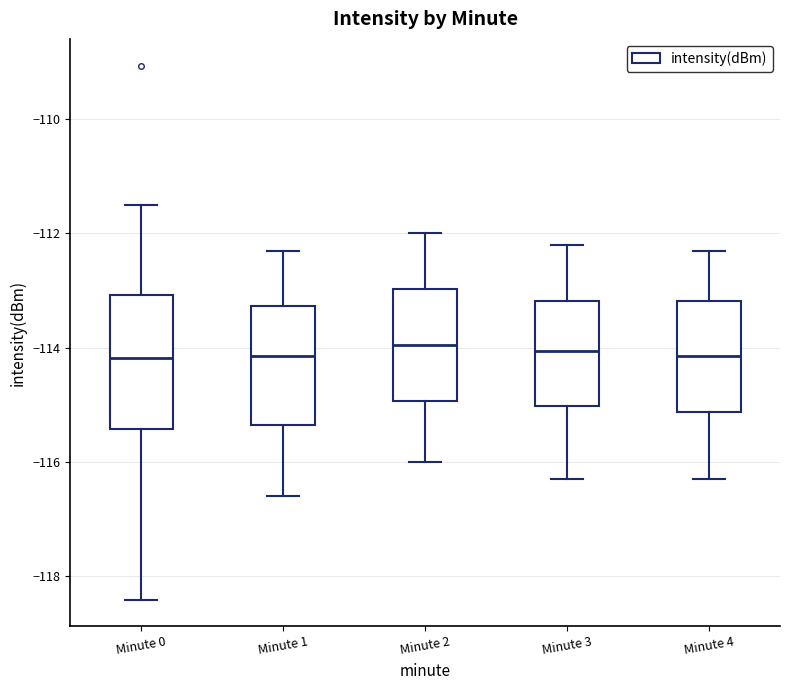

Which box is the tallest, from its lower edge to its upper edge?

Minute 0